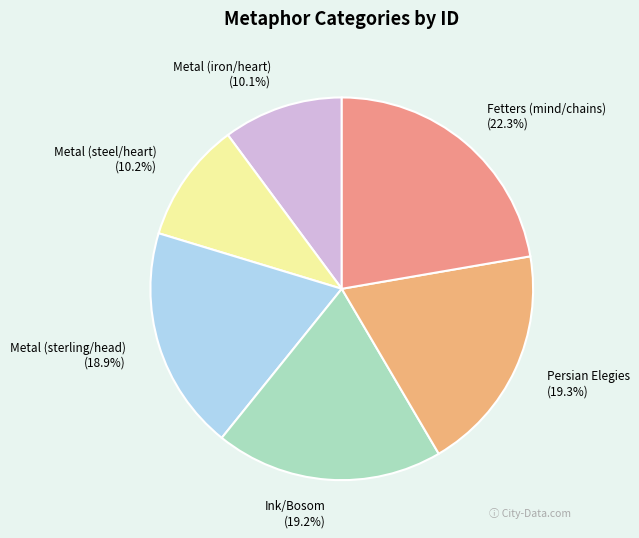

What percentage is the Metal (sterling/head) slice, to the nearest percent?

19%